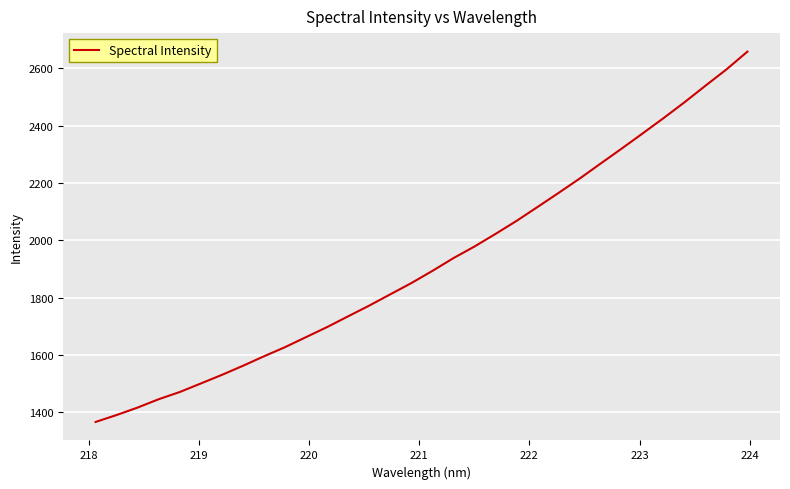

What is the maximum value shown in the chart?

2657.7